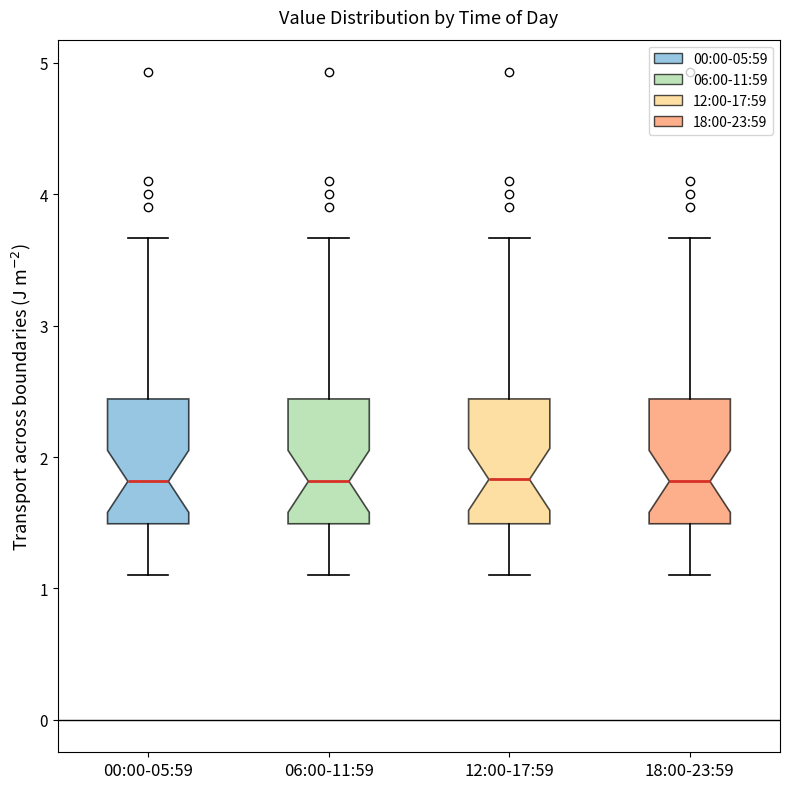

Reading left to right, transcribe this box plot: for each box, give where its median line is, the range the box spans, and where its two whiskers end, as read against the y-axis. The values are not printed on the chart, so give them approximately, as read against the axis.

00:00-05:59: median 1.8, box 1.5 to 2.4, whiskers 1.1 to 3.7
06:00-11:59: median 1.8, box 1.5 to 2.4, whiskers 1.1 to 3.7
12:00-17:59: median 1.8, box 1.5 to 2.4, whiskers 1.1 to 3.7
18:00-23:59: median 1.8, box 1.5 to 2.4, whiskers 1.1 to 3.7